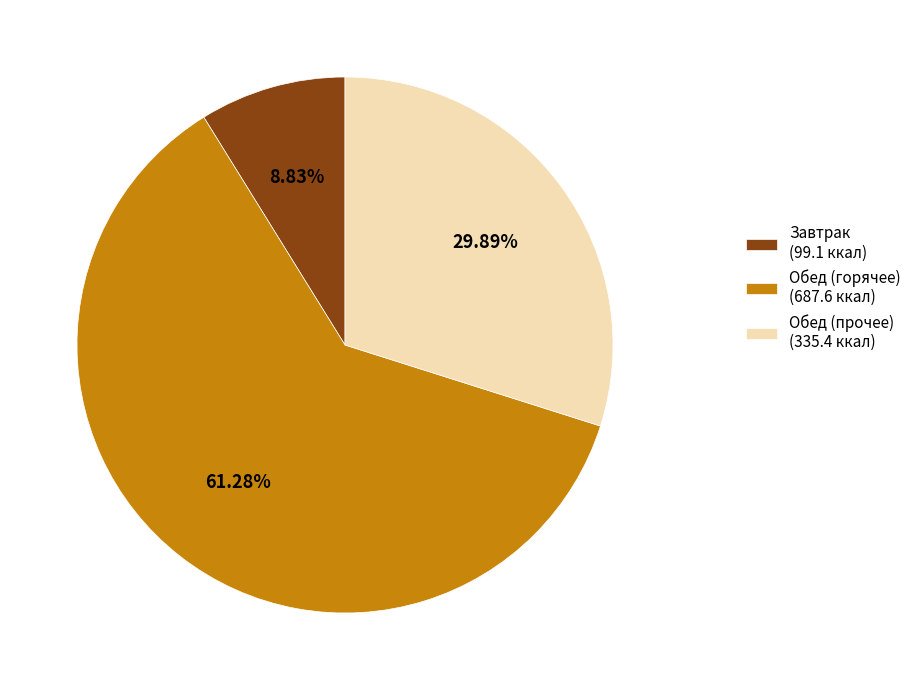

Rank the categories by value from lowest to highest.

Завтрак (99.1 ккал), Обед (прочее) (335.4 ккал), Обед (горячее) (687.6 ккал)